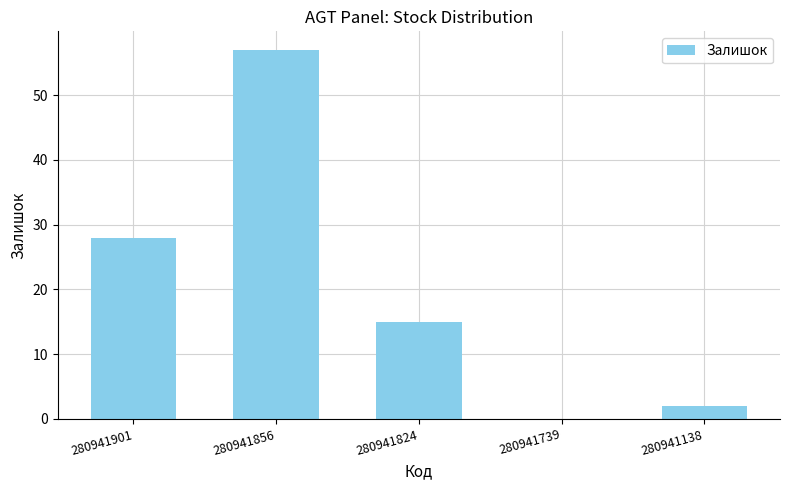

Approximately how many times larger is the value at 280941824 compared to 280941138?

7.5